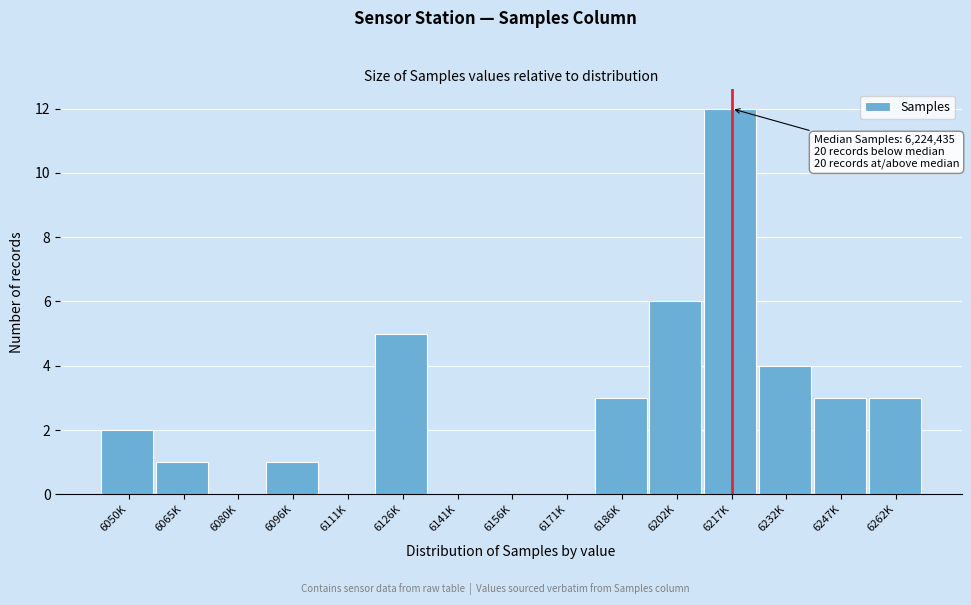

Reading left to right, transcribe all the data shown in this chart.

6050K=2	6065K=1	6080K=0	6096K=1	6111K=0	6126K=5	6141K=0	6156K=0	6171K=0	6186K=3	6202K=6	6217K=12	6232K=4	6247K=3	6262K=3